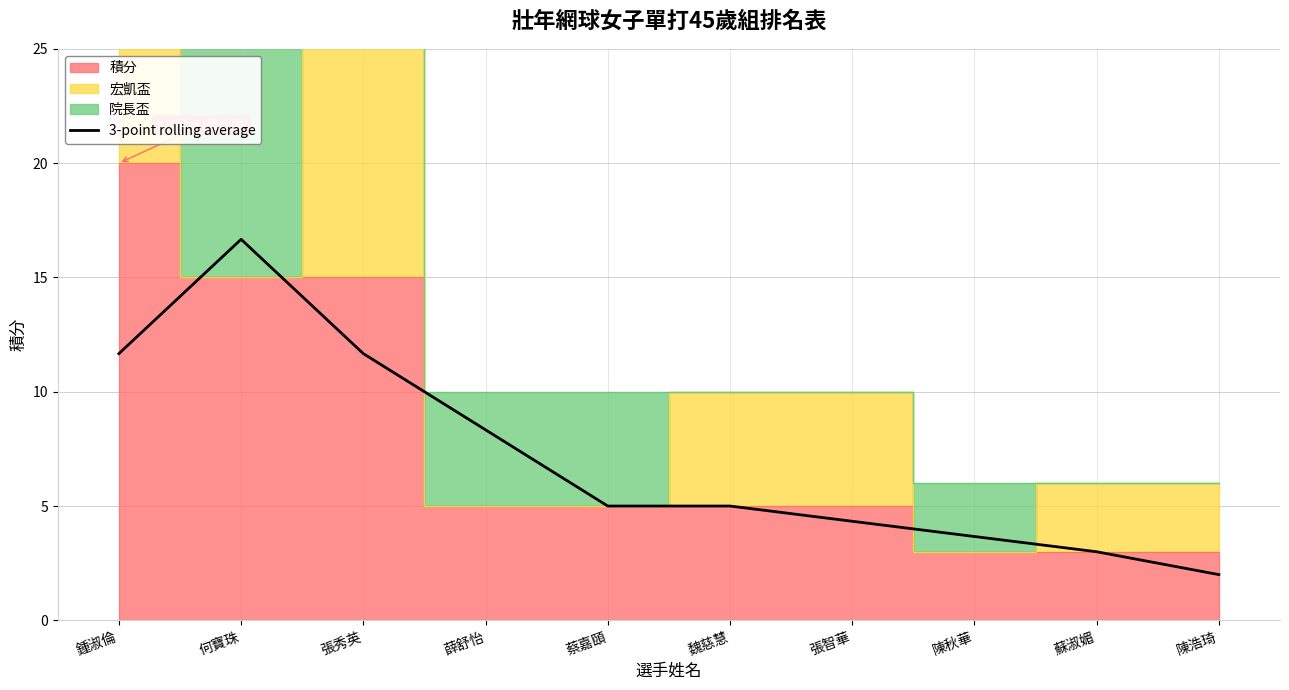

The value at 蘇淑媚 is 4.6. True or false?

False